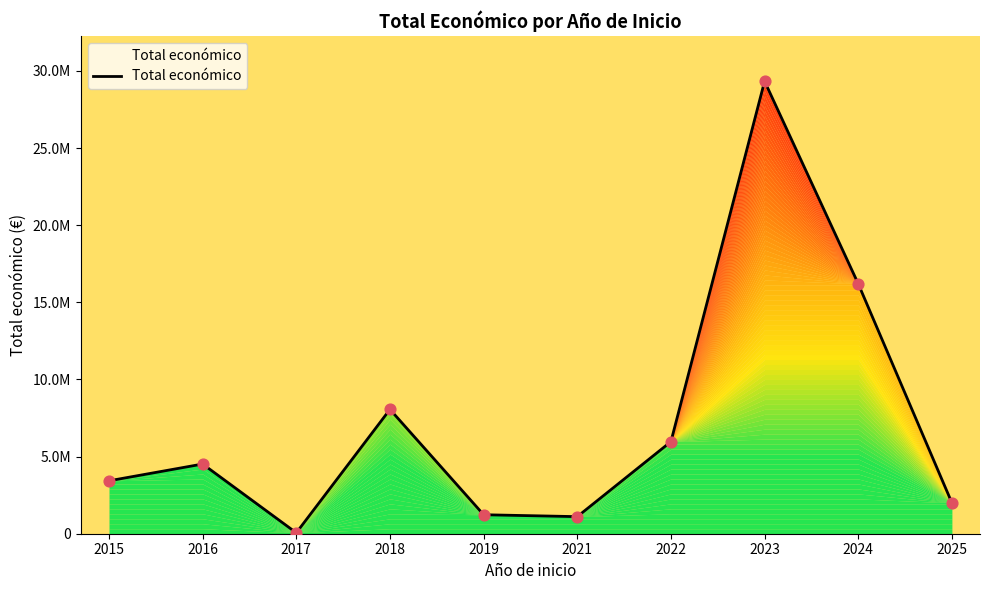

Approximately how many times larger is the value at 2023 compared to 2021?

26.5